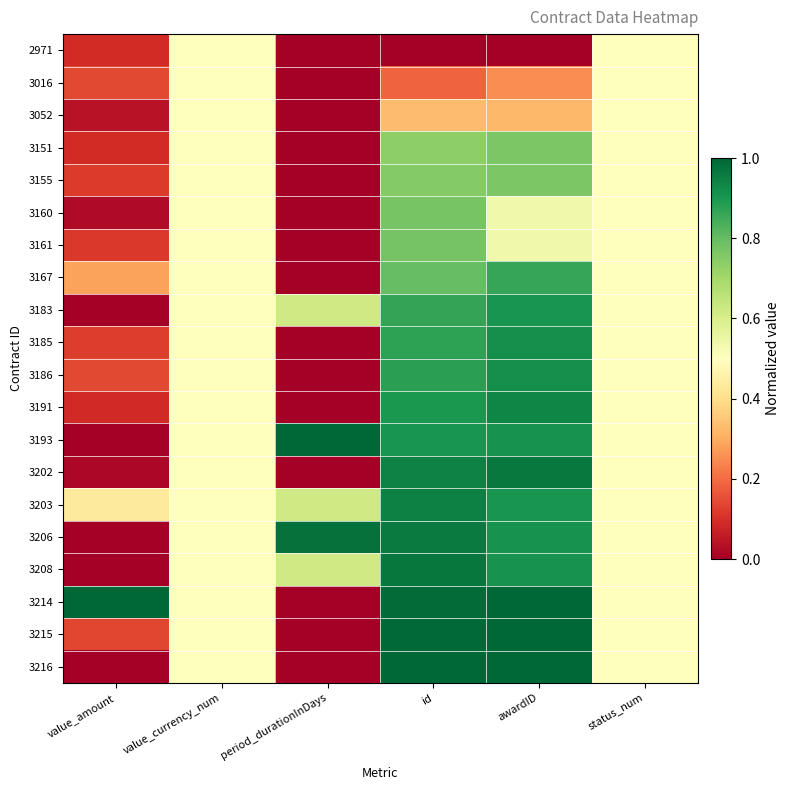

Which category has the highest value across all series?

period_durationInDays